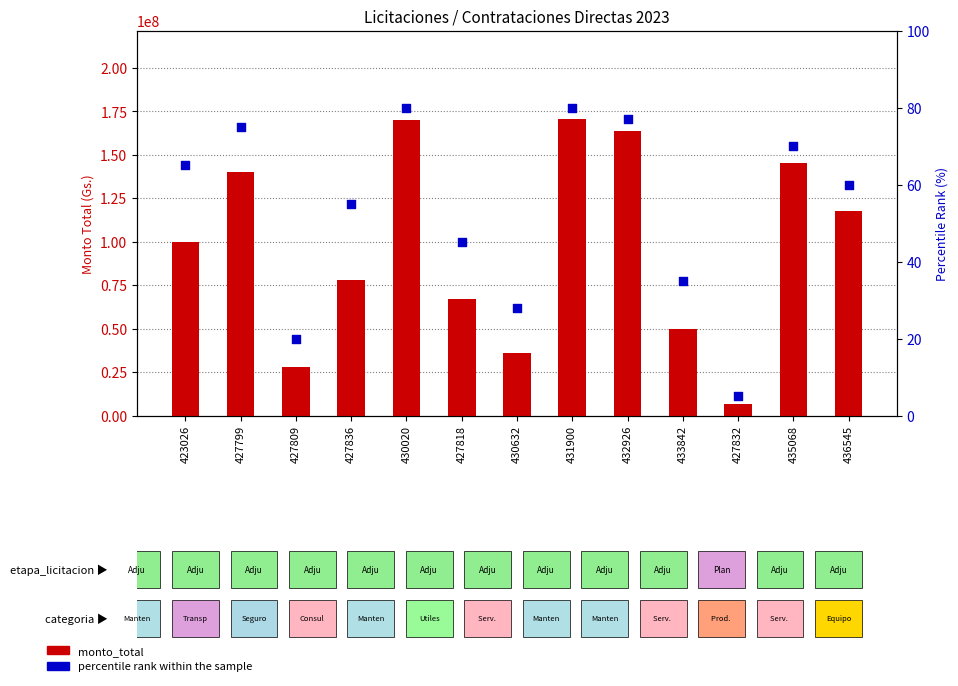

What are all the series names shown in the legend?

monto_total, percentile rank within the sample